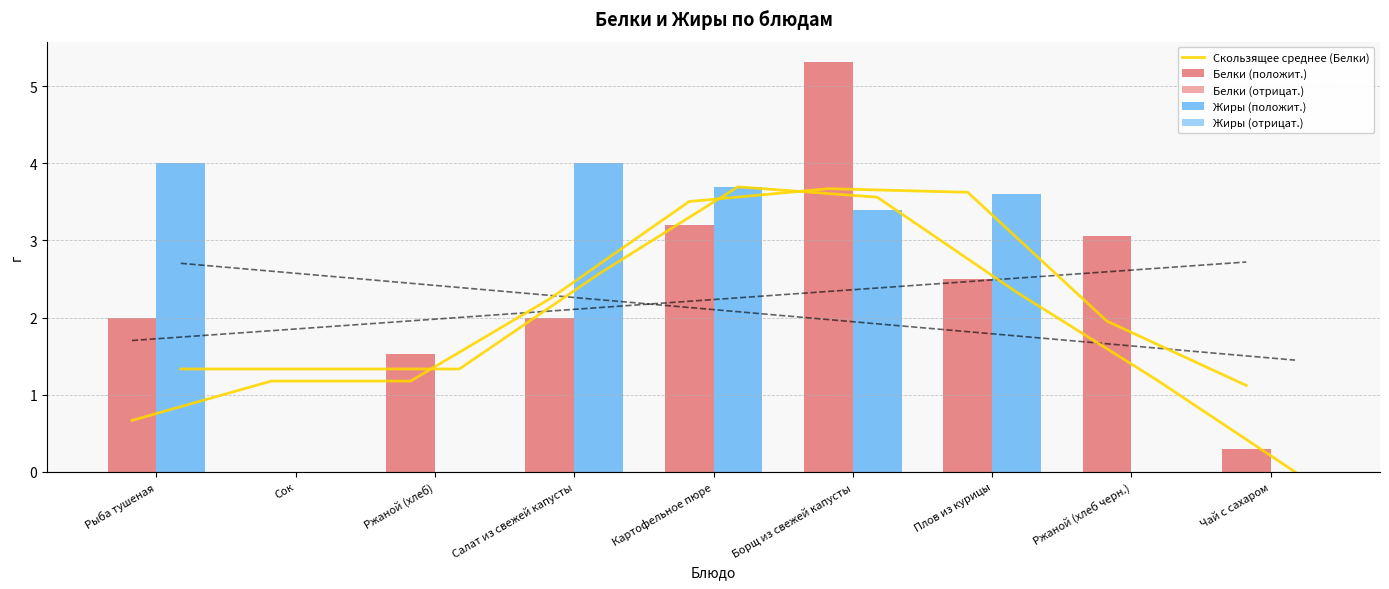

At which label is Белки (положит.) closest to 2?

Рыба тушеная